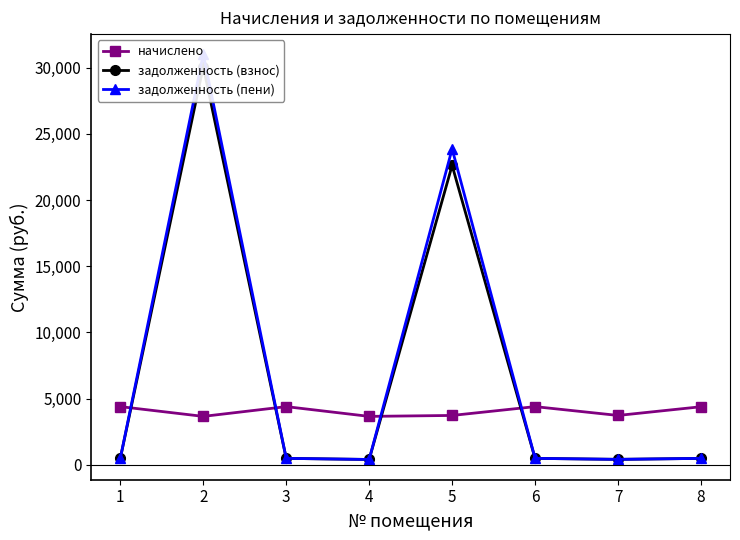

Does the chart have visible grid lines?

No